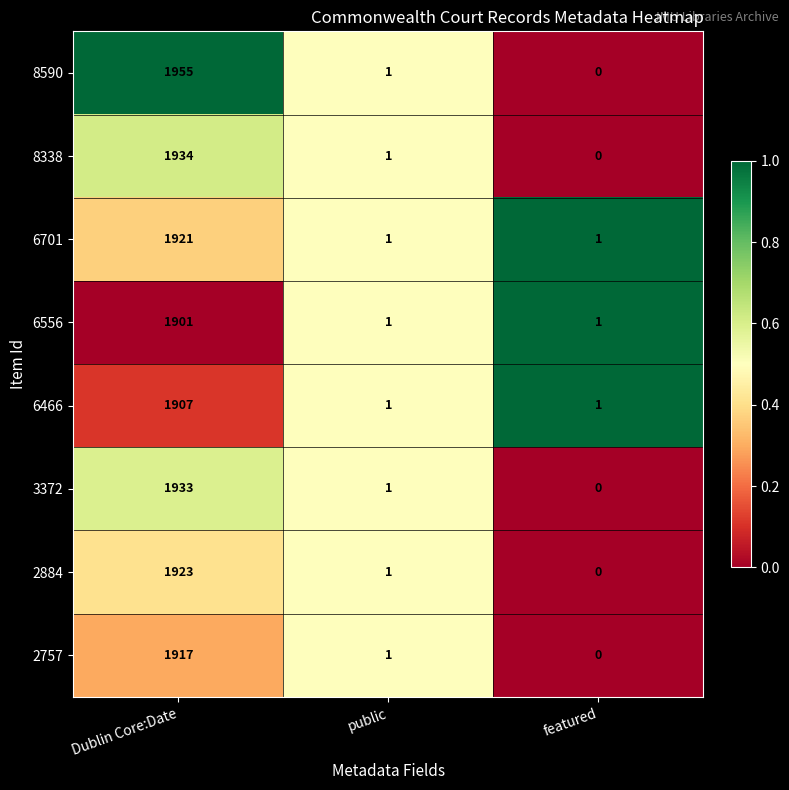

Reading right to left, transcribe all the data shown in this chart.

8590: 0	1	1955
8338: 0	1	1934
6701: 1	1	1921
6556: 1	1	1901
6466: 1	1	1907
3372: 0	1	1933
2884: 0	1	1923
2757: 0	1	1917